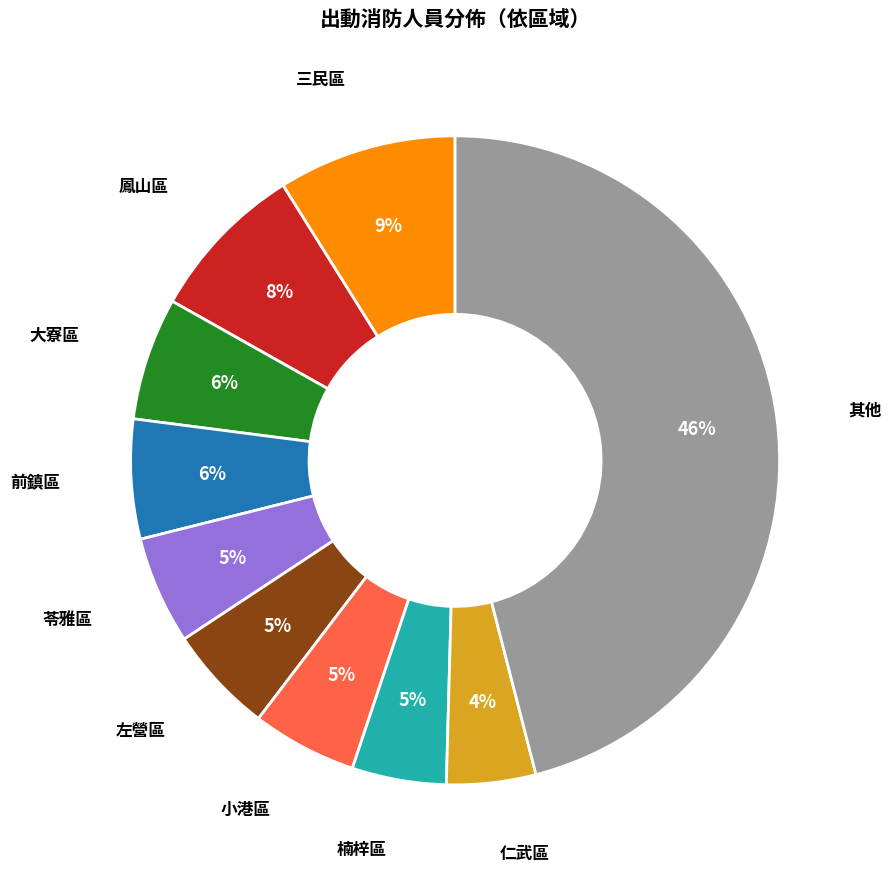

Is 楠梓區 the majority of the pie?

No